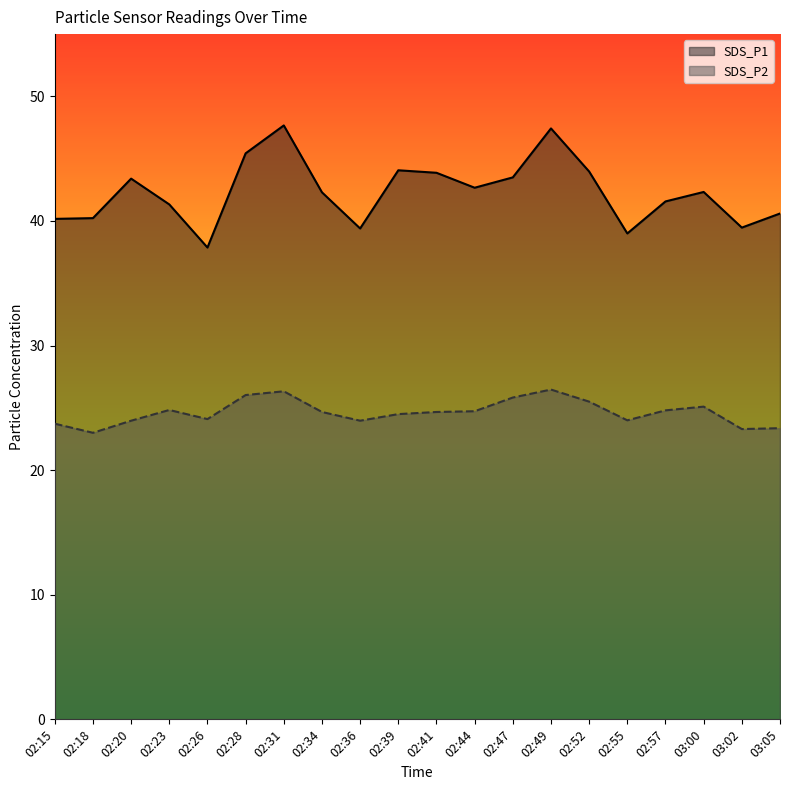

Is it true that SDS_P2 equals 24.7 at 02:34?

True